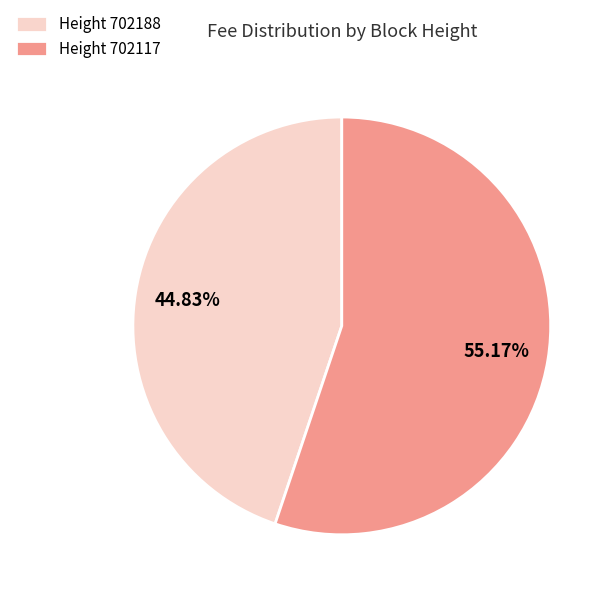

Combined, do Height 702117 and Height 702188 account for over 50%?

Yes